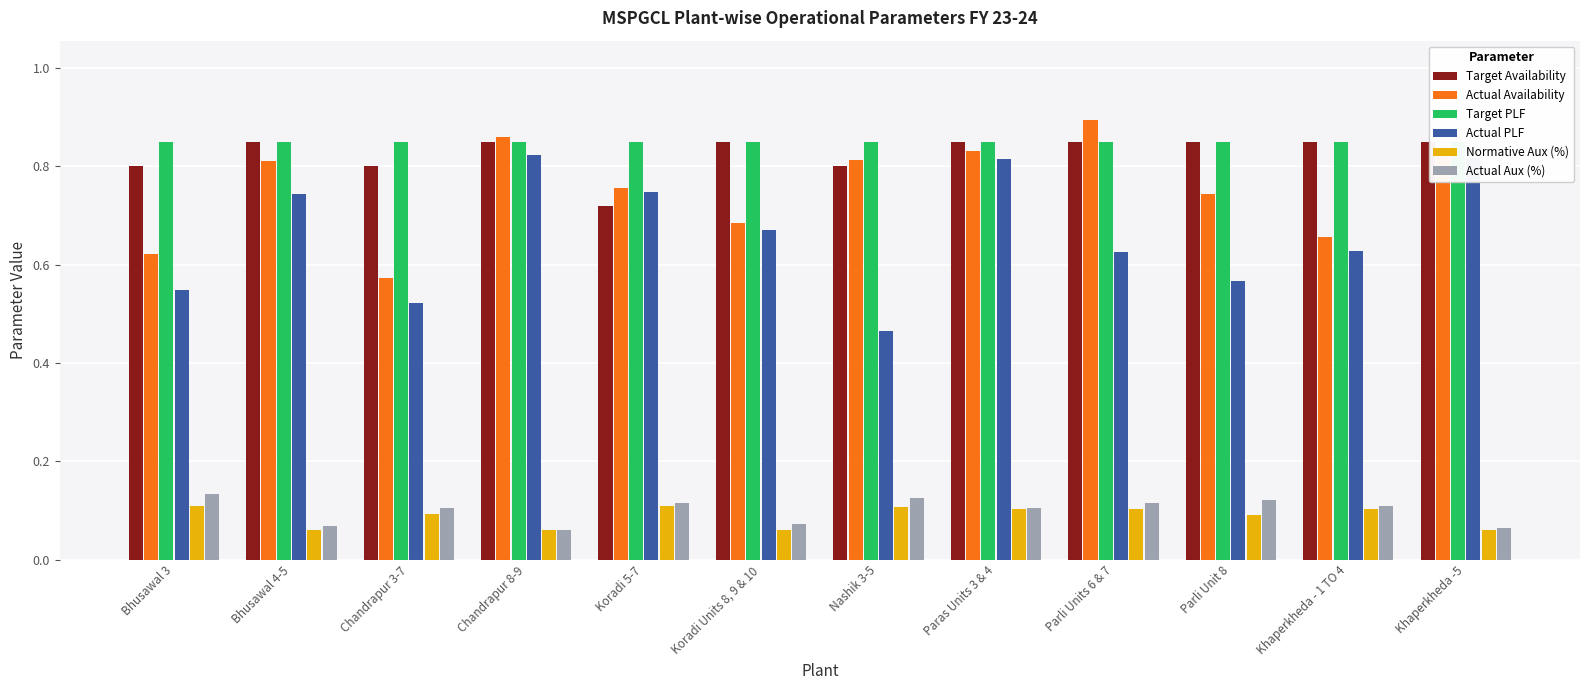

What is the sum of all Target PLF values?

10.2